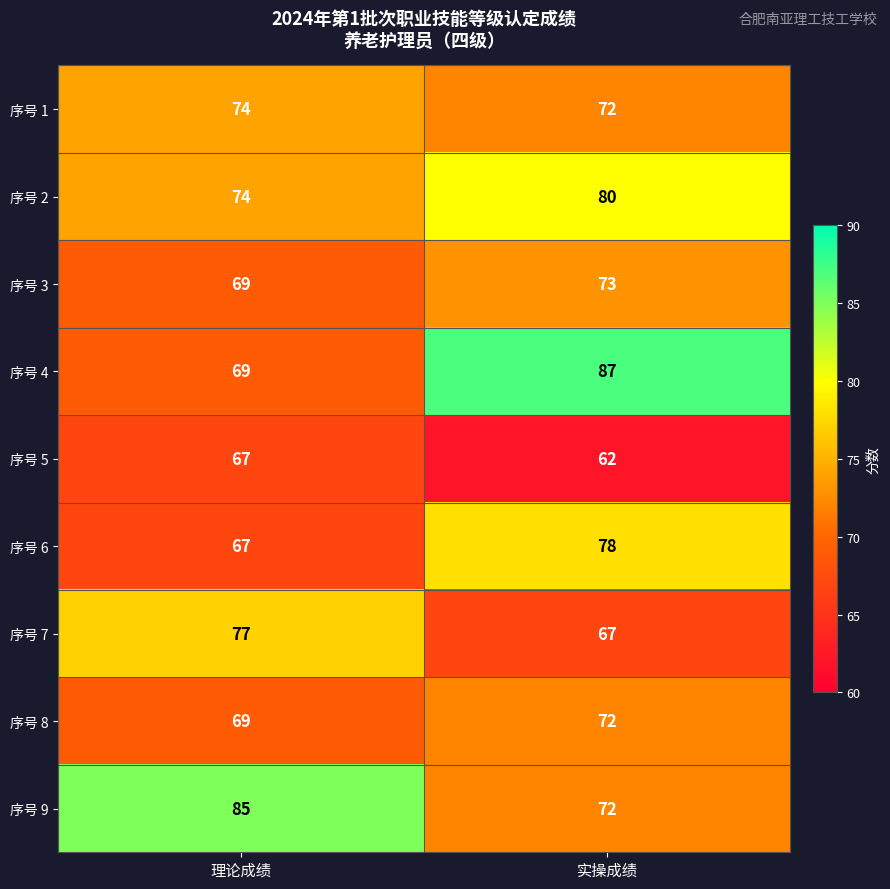

What is the maximum value for 序号 9?

85